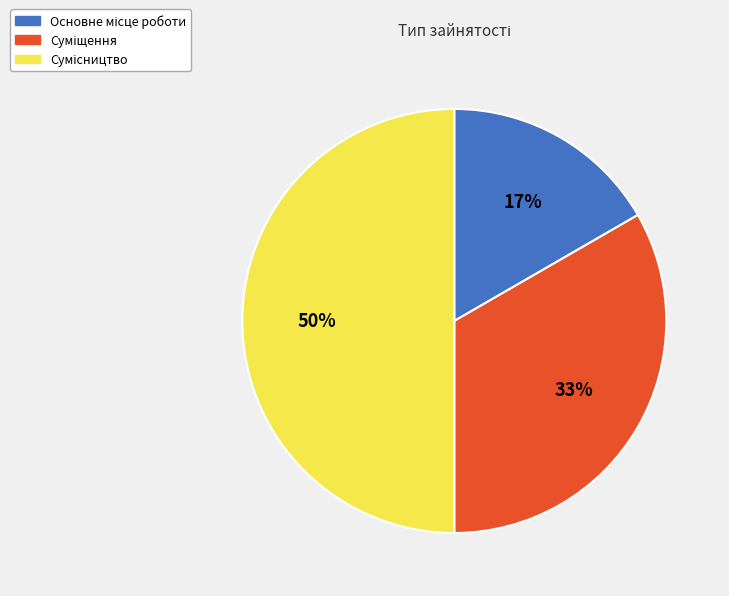

To the nearest percent, what is the difference between the largest and smallest slice percentages?

33%